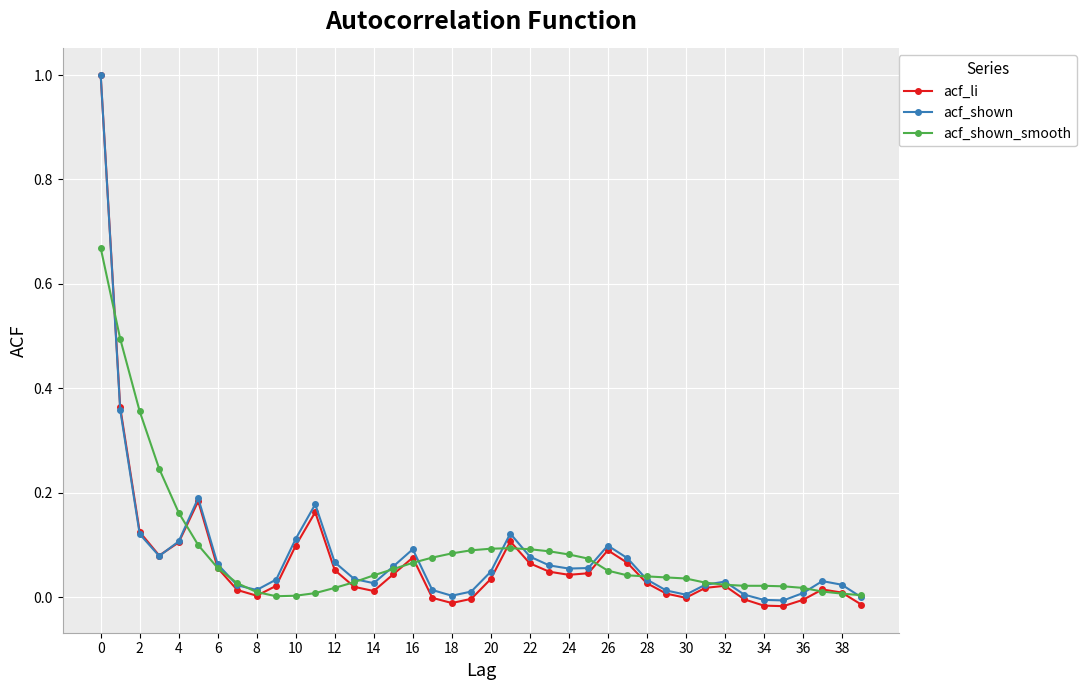

Which series has the widest spread of values?

acf_li